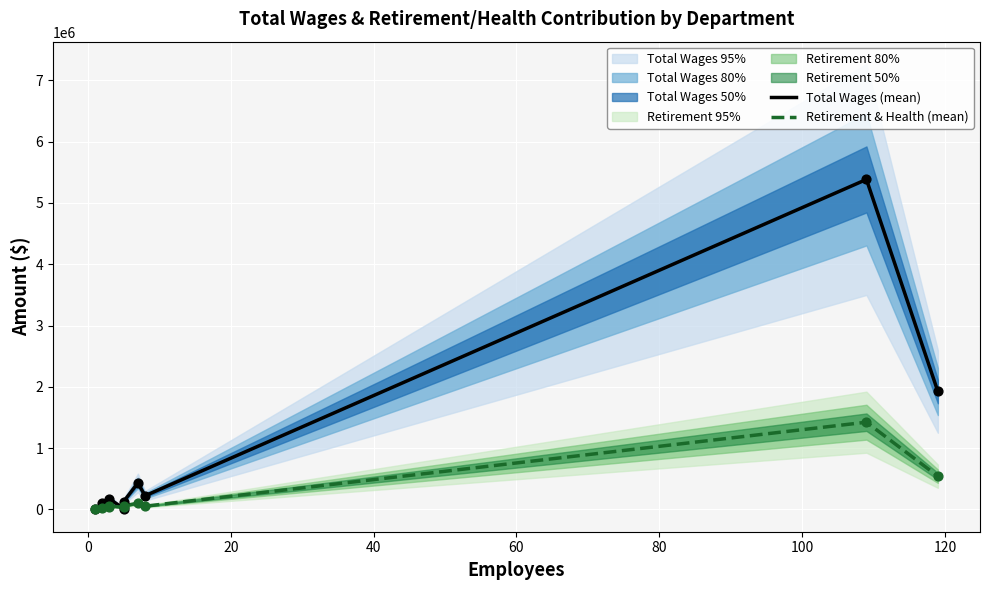

At how many categories does at least one series exceed 2346742?

1